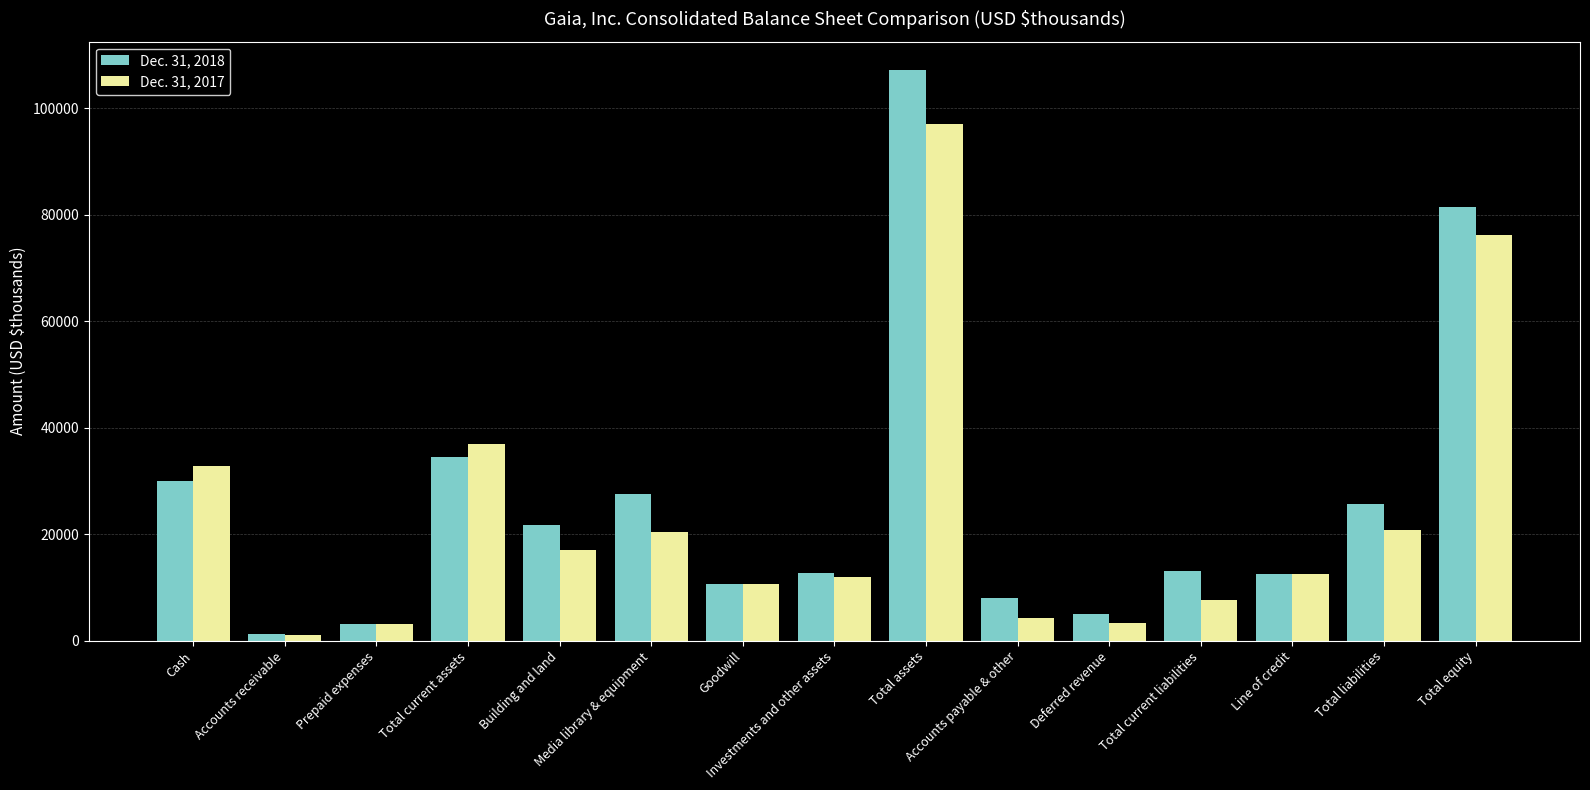

Which series has the largest range (max minus min)?

Dec. 31, 2018